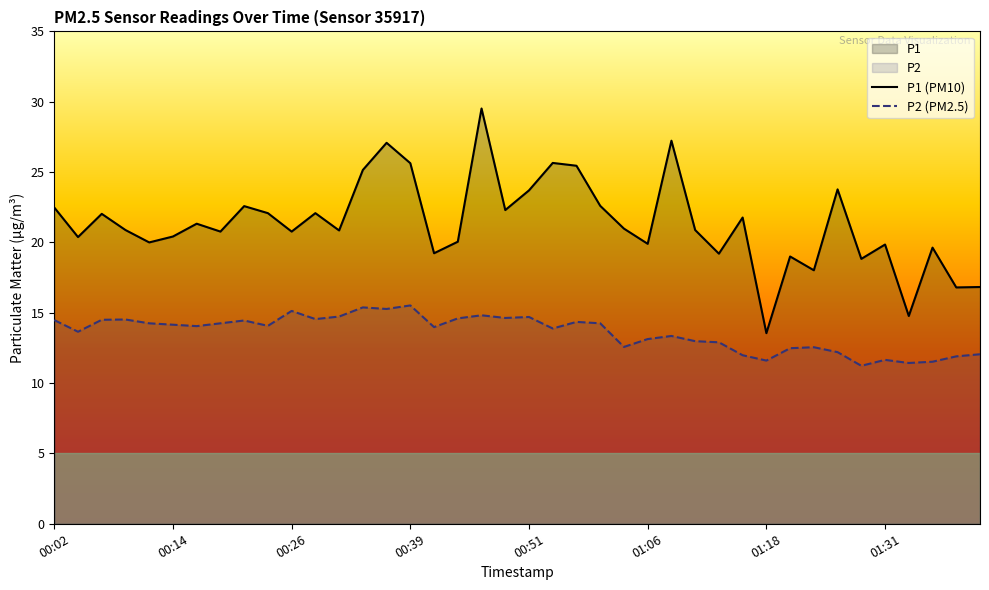

True or false: P2 and P1 intersect in this chart.

False